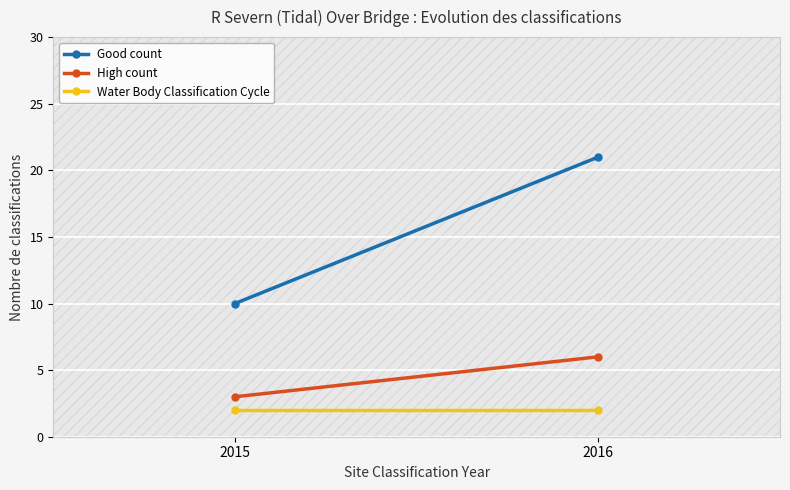

At which label does Water Body Classification Cycle reach its peak?

2015